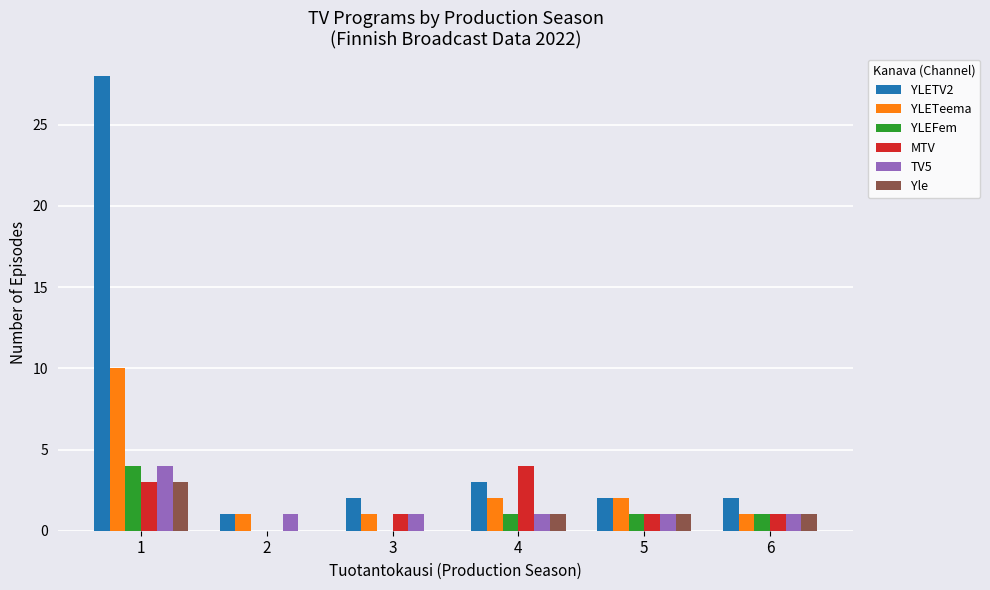

What is the maximum value for YLEFem?

4